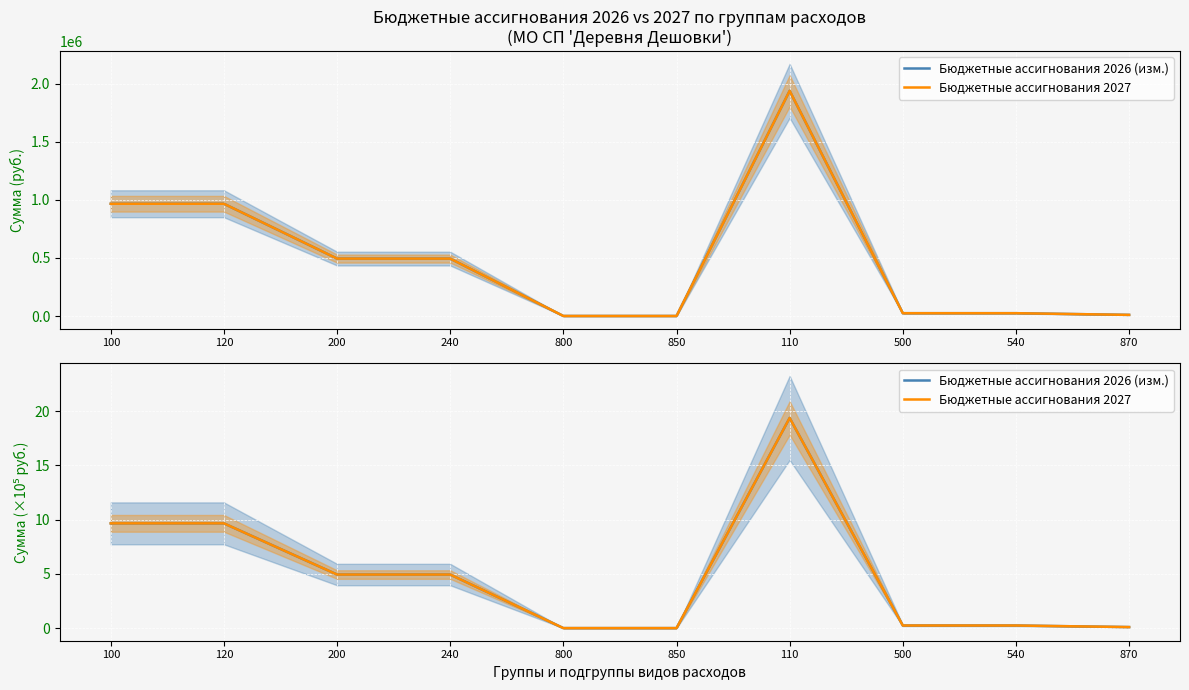

What is the difference between the maximum and minimum values in the Бюджетные ассигнования 2027 series?

19.4